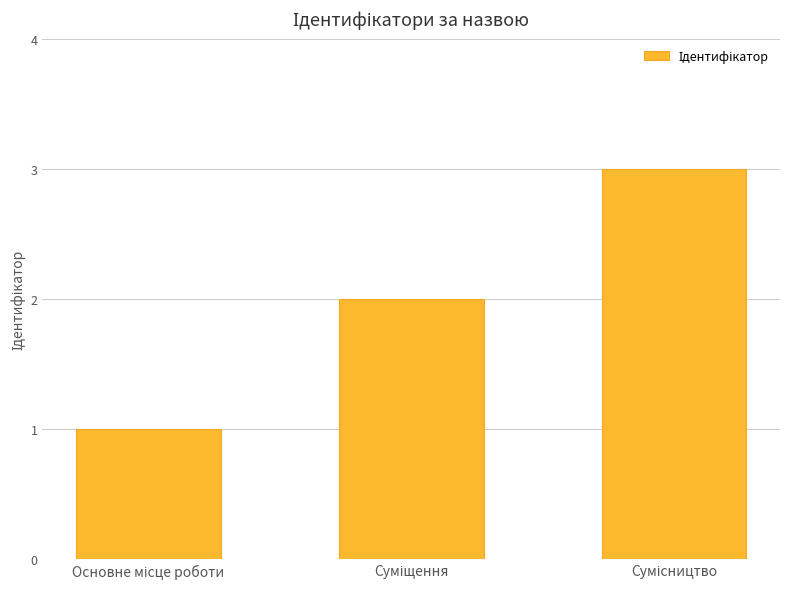

What is the value of the 3rd bar from the left?

3